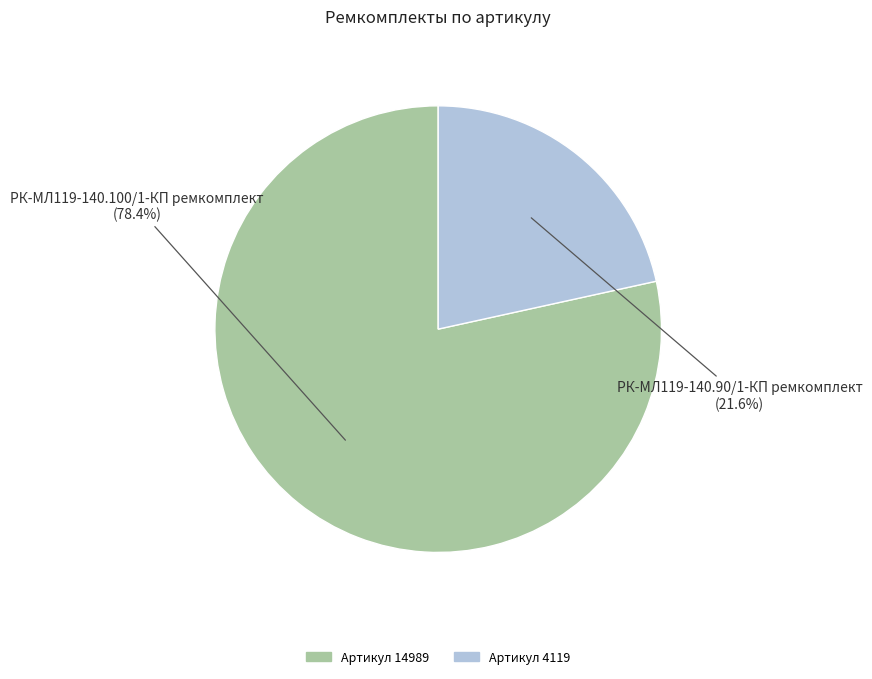

How many segments does this pie chart have?

2